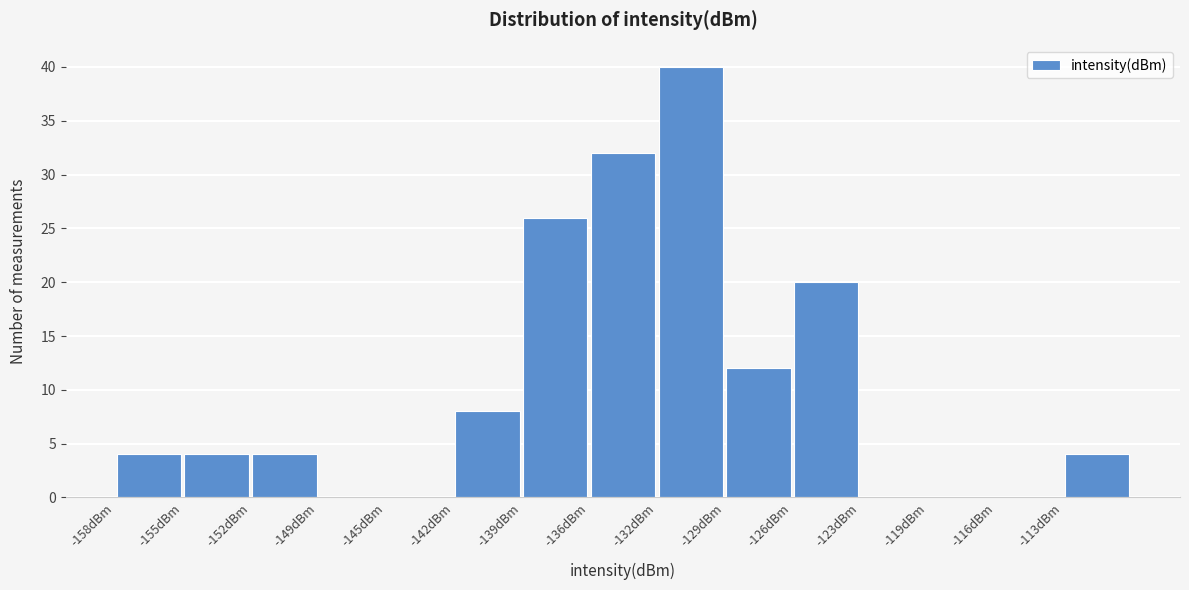

Reading left to right, list every bar in this chart as the range it spans on the x-axis followed by its height. Neither the bar edges nor the heights are printed on the chart, so give them approximately, as read against the axes.

-158.5 to -155.0: 4
-155.0 to -152.0: 4
-152.0 to -148.5: 4
-148.5 to -145.5: 0
-145.5 to -142.0: 0
-142.0 to -139.0: 8
-139.0 to -135.5: 26
-135.5 to -132.5: 32
-132.5 to -129.0: 40
-129.0 to -126.0: 12
-126.0 to -122.5: 20
-122.5 to -119.5: 0
-119.5 to -116.0: 0
-116.0 to -113.0: 0
-113.0 to -109.5: 4